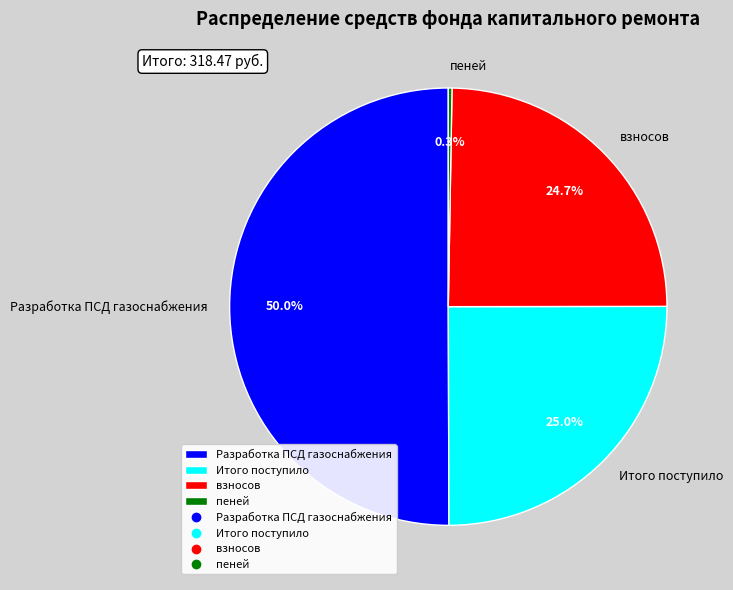

Between Разработка ПСД газоснабжения and Итого поступило, which is larger?

Разработка ПСД газоснабжения